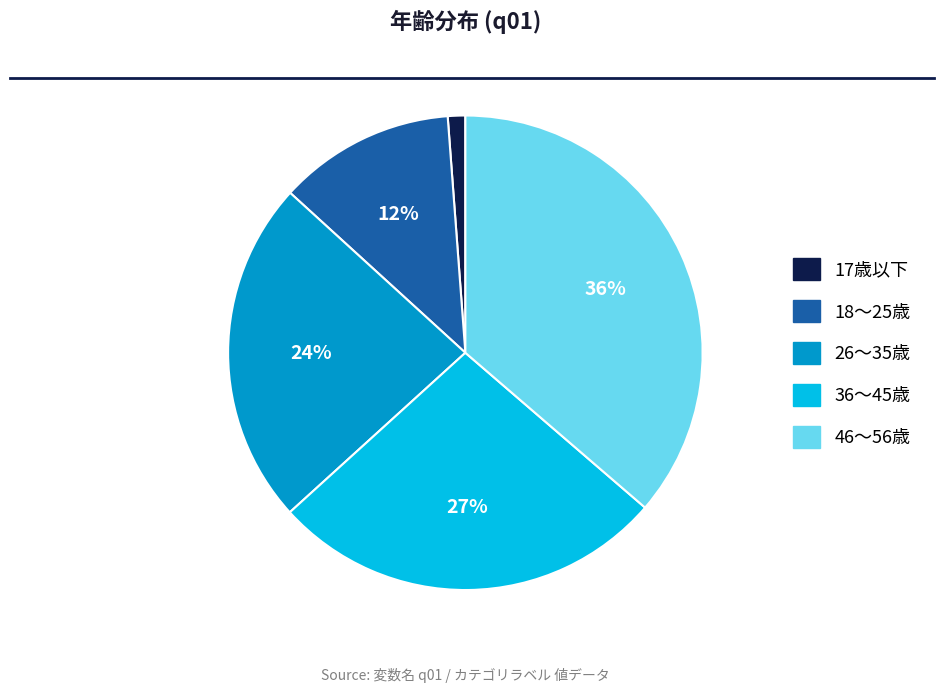

Is there a majority slice in this chart?

No